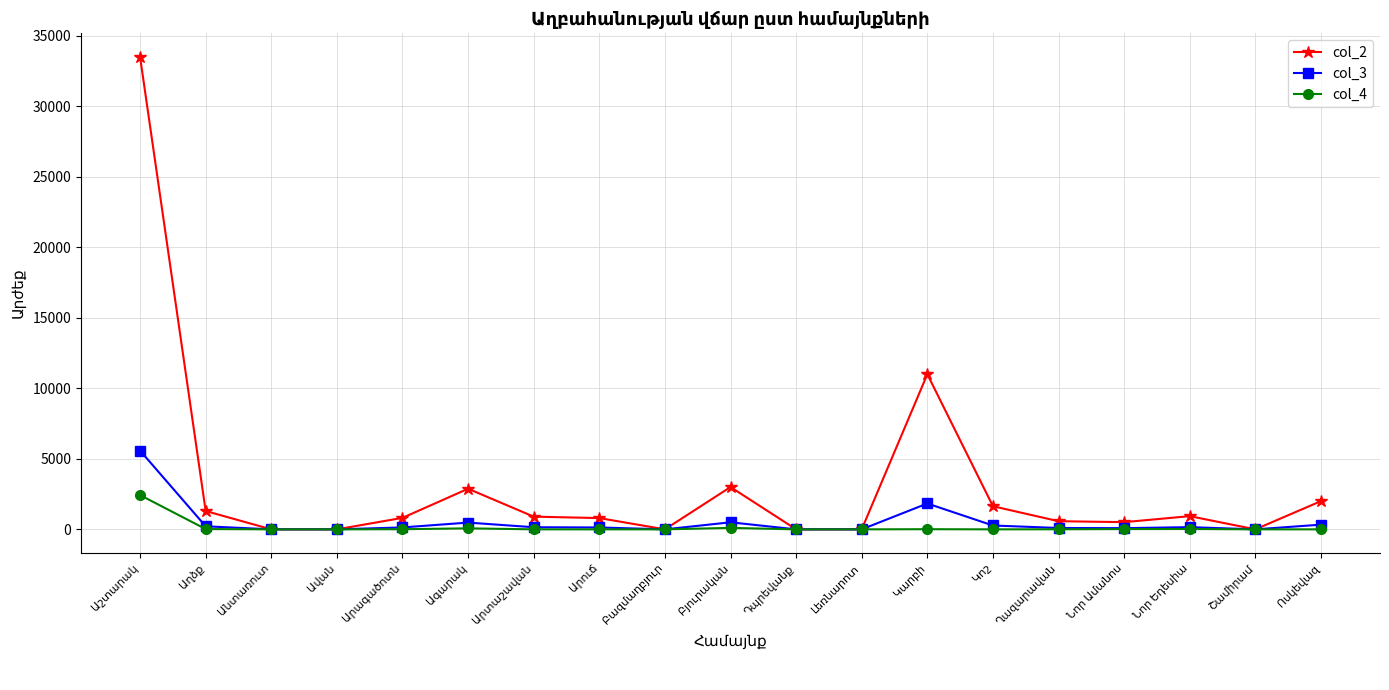

How many data points in col_4 are above 0?

9